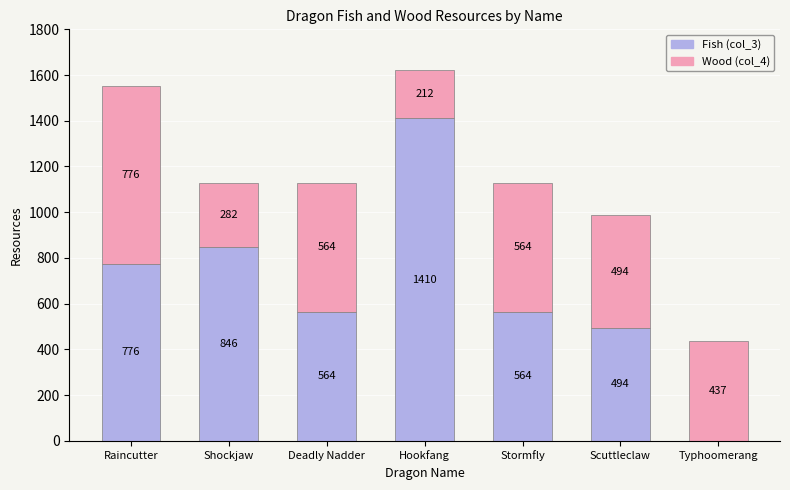

The Fish (col_3) series shows 957.1 at Typhoomerang. True or false?

False